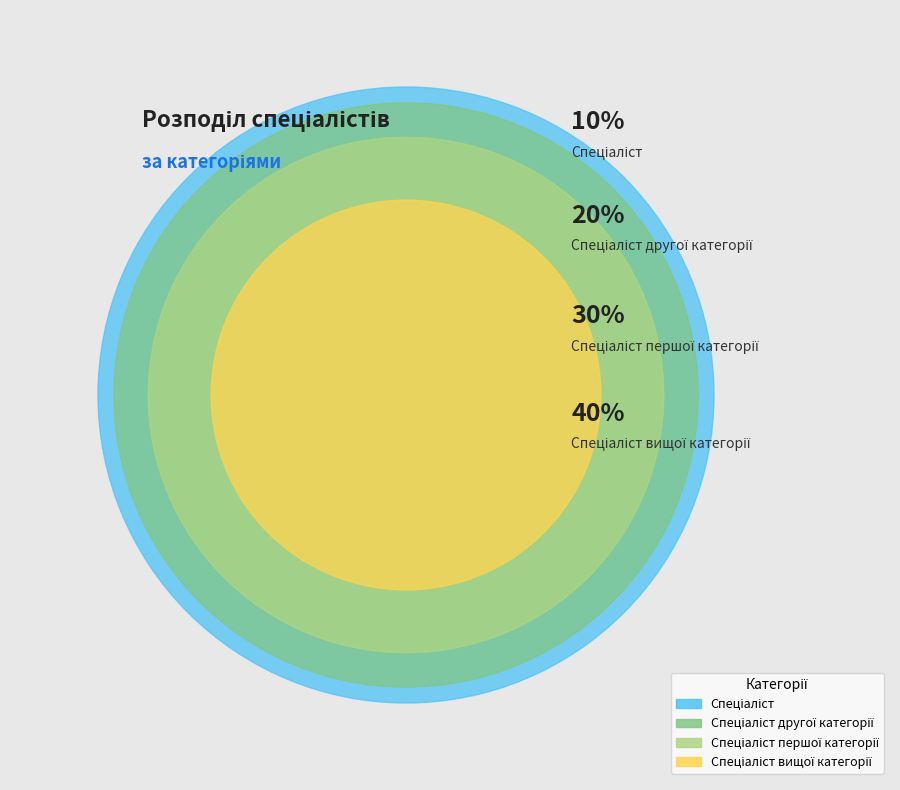

Is there a majority slice in this chart?

No